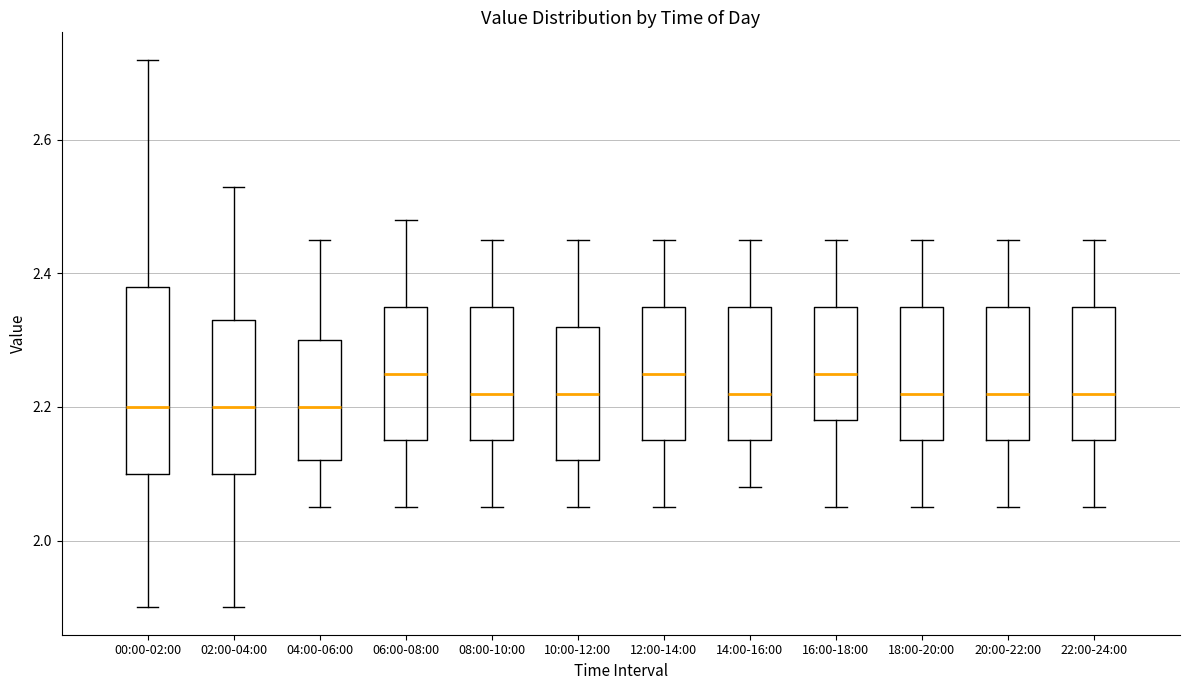

Comparing the boxes themselves (not the whiskers), which one is the tallest?

00:00-02:00